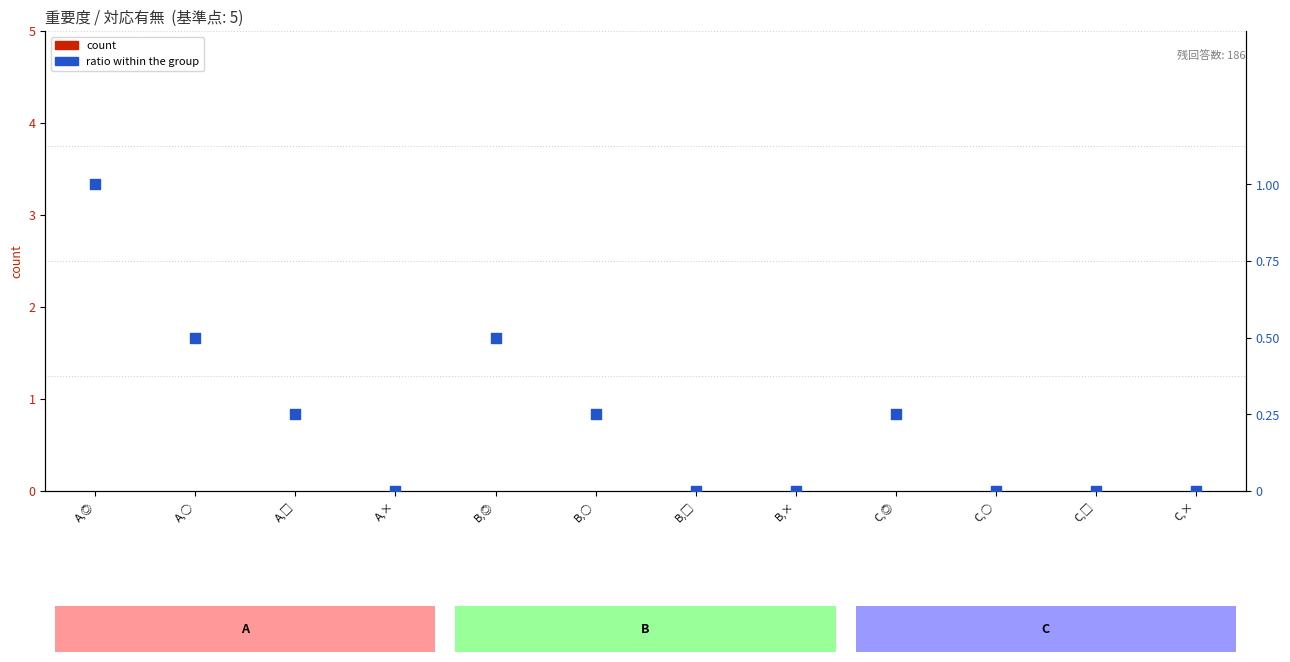

Which series has the widest spread of Y values?

ratio within the group